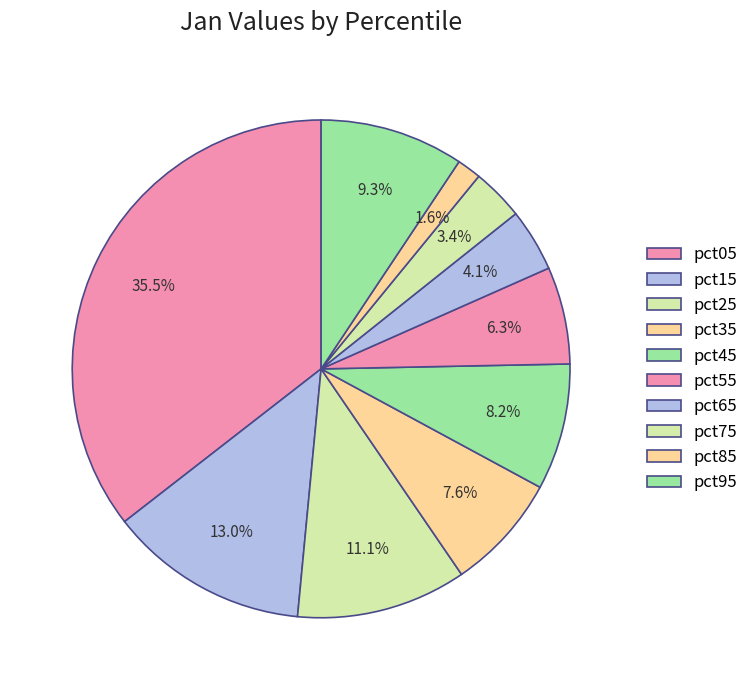

To the nearest percent, what is the difference between the largest and smallest slice percentages?

34%